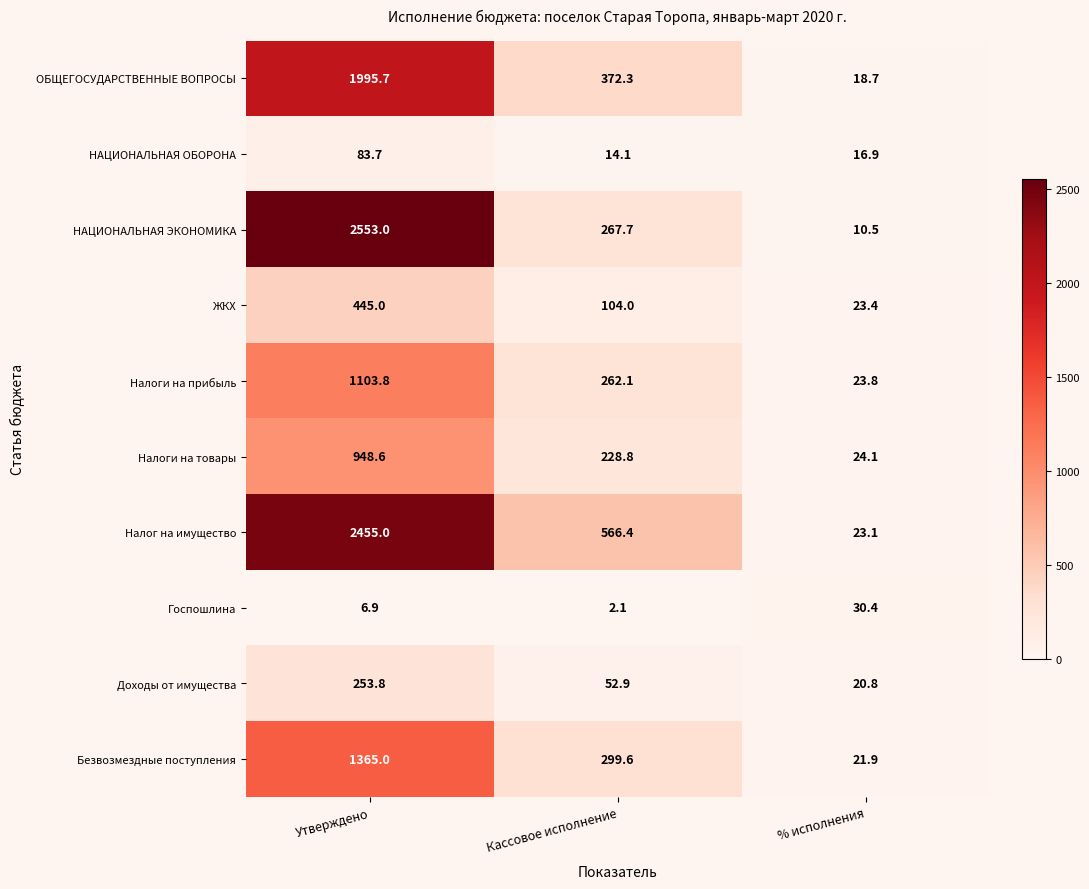

Count the number of data series in this chart.

10